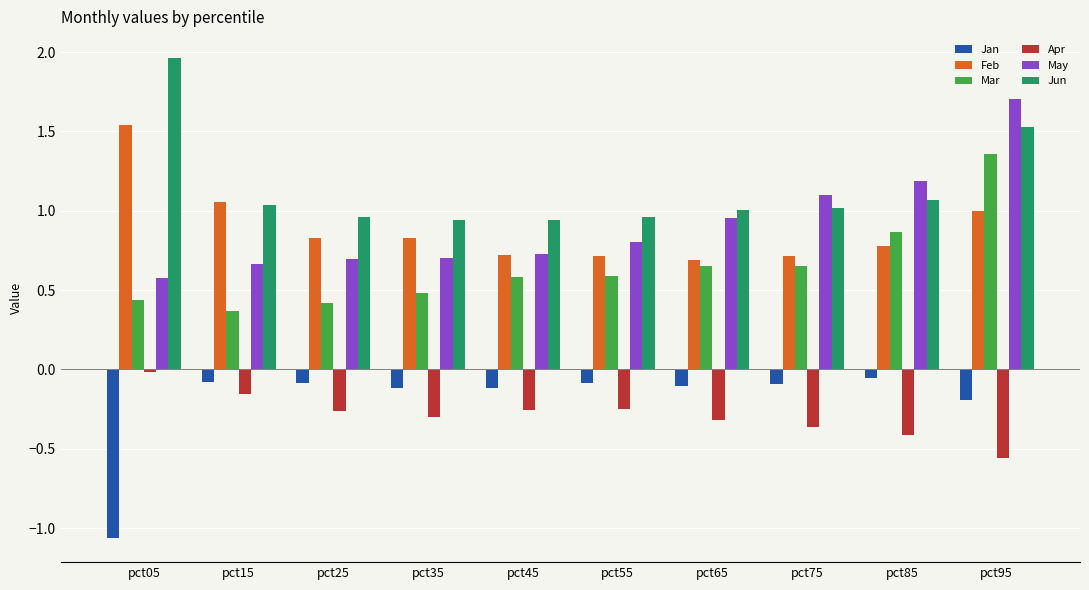

What is the value of the Mar bar at the 6th from the left?

0.6